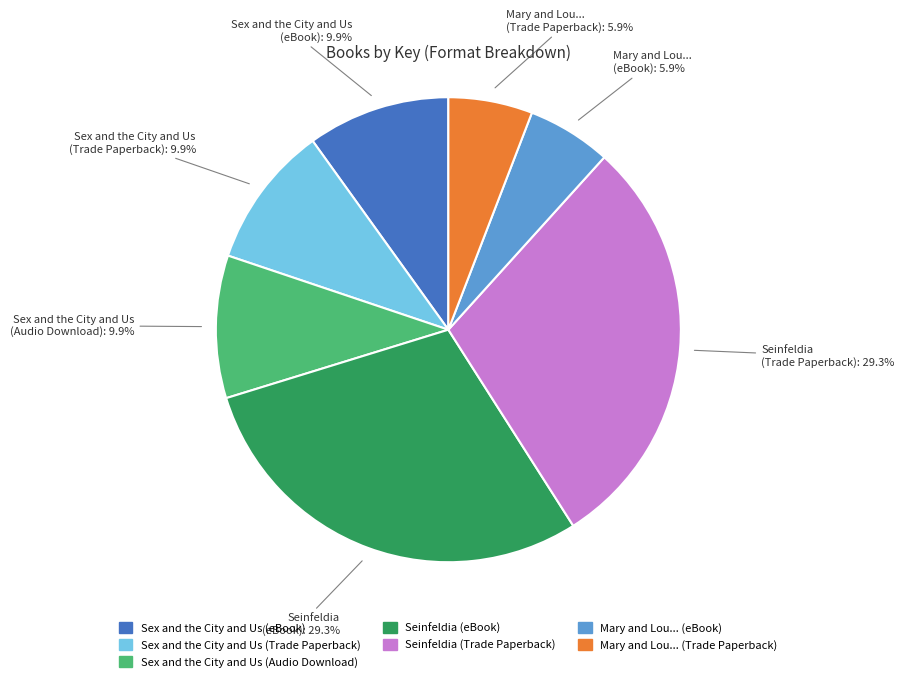

How many segments does this pie chart have?

7